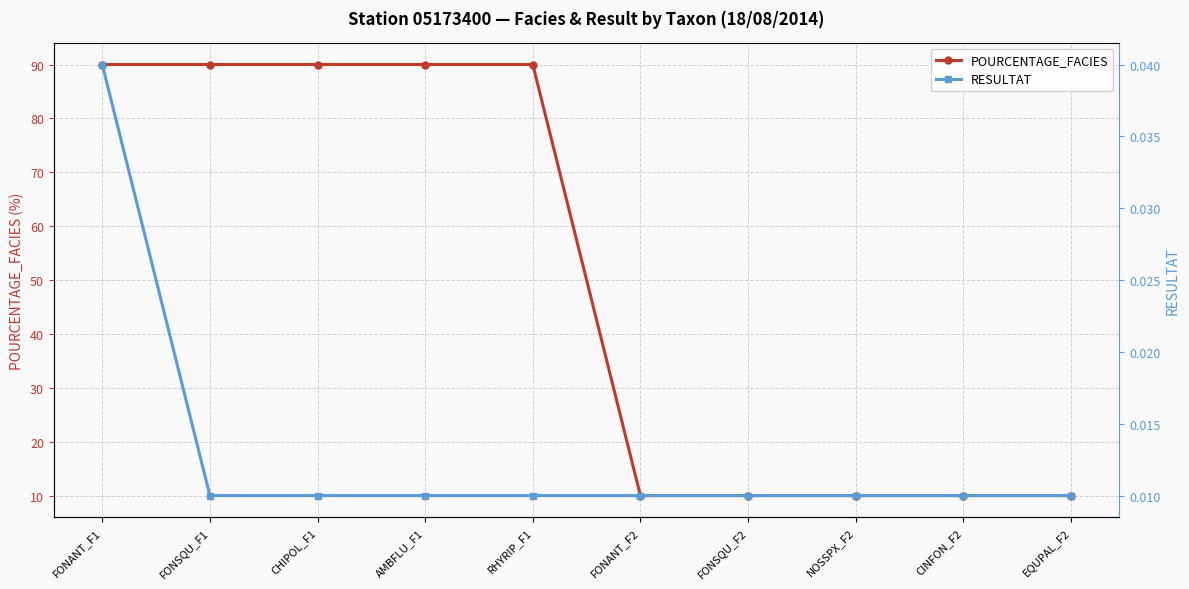

True or false: POURCENTAGE_FACIES has a value of 120.2 at FONSQU_F1.

False